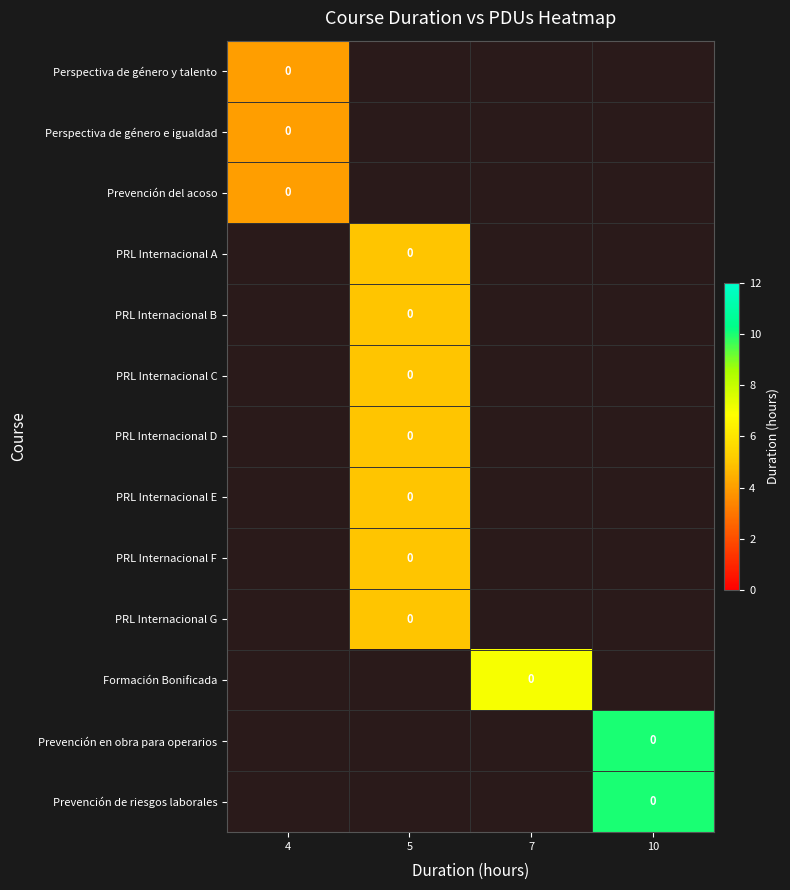

Which has a higher value, 7 or 5?

5